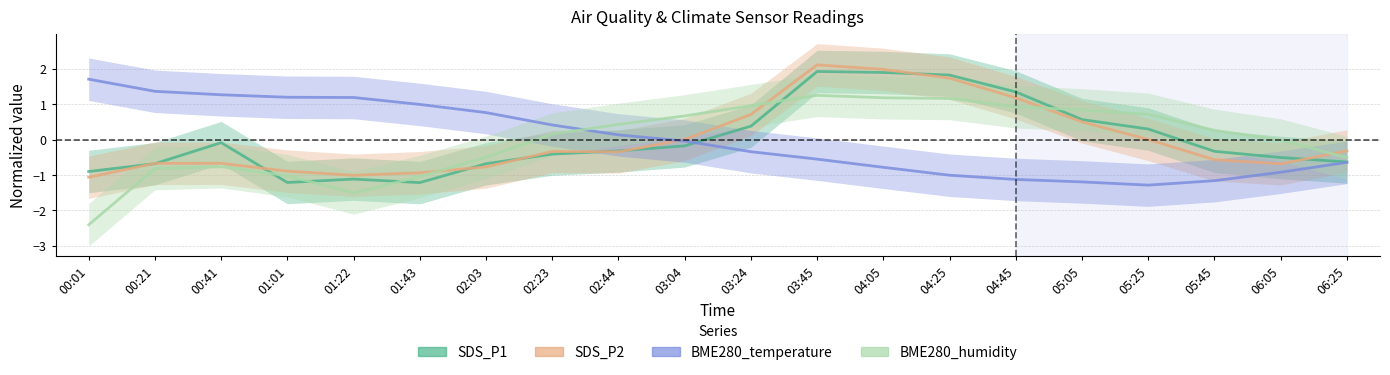

What is the label of the 4th point from the left?

01:01